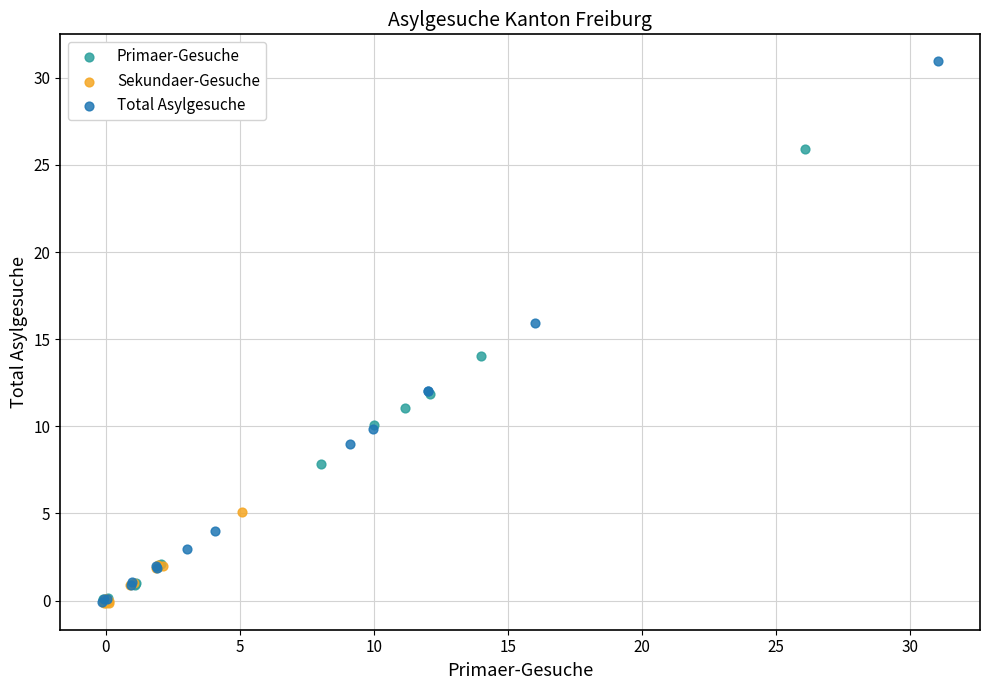

Which series reaches the maximum Y coordinate?

Total Asylgesuche